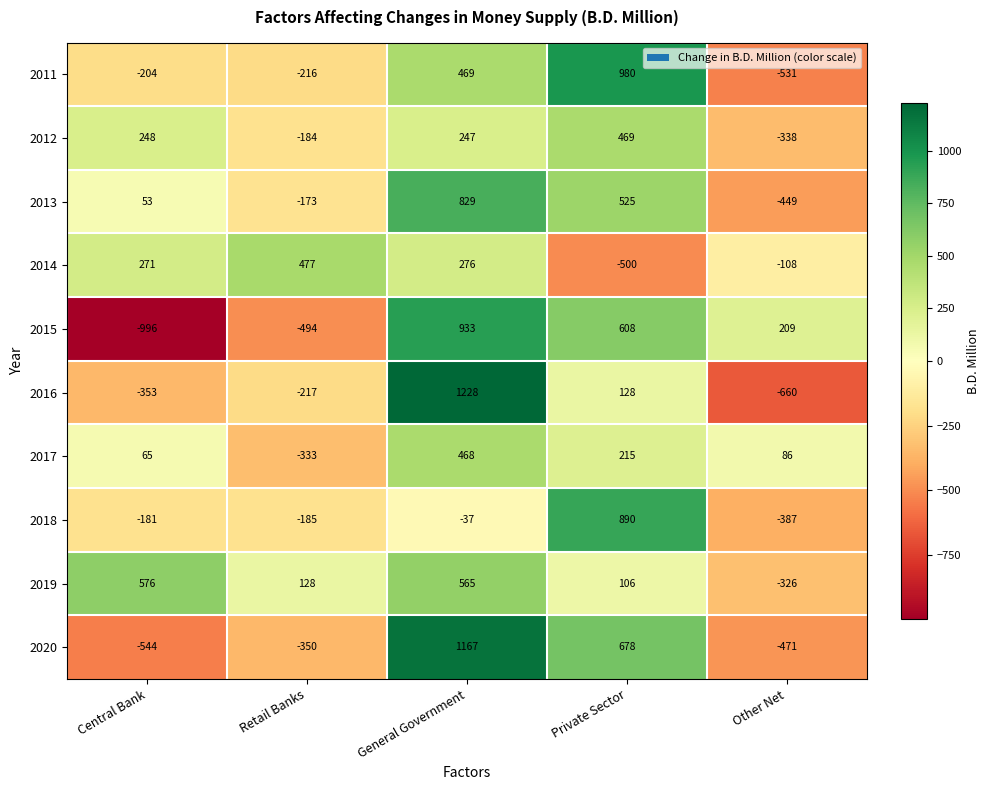

Rank the series by their maximum value, from lowest to highest.

2017, 2012, 2014, 2019, 2013, 2018, 2015, 2011, 2020, 2016